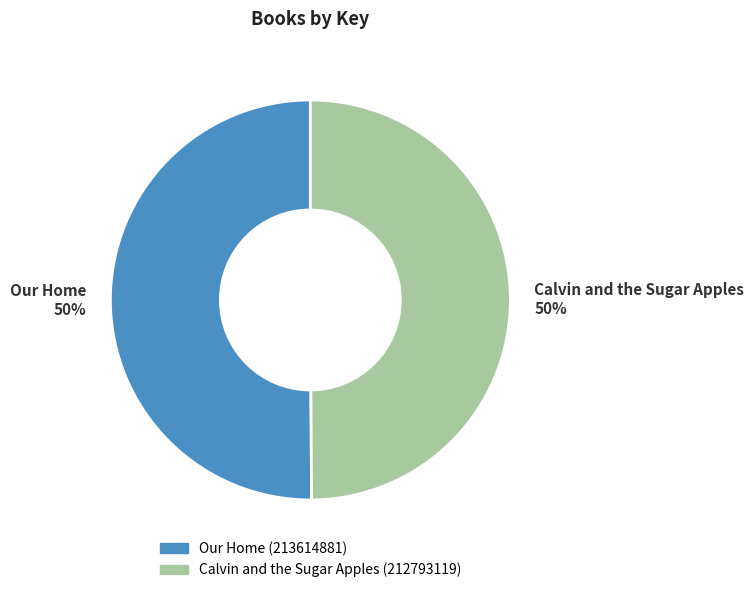

To the nearest percent, what is the combined percentage of Our Home and Calvin and the Sugar Apples?

100%